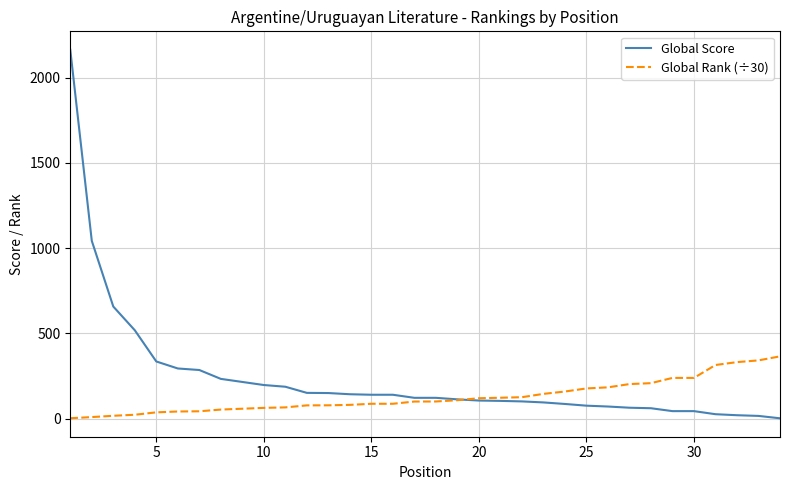

List the series in order of their peak value, lowest first.

Global Rank (÷30), Global Score